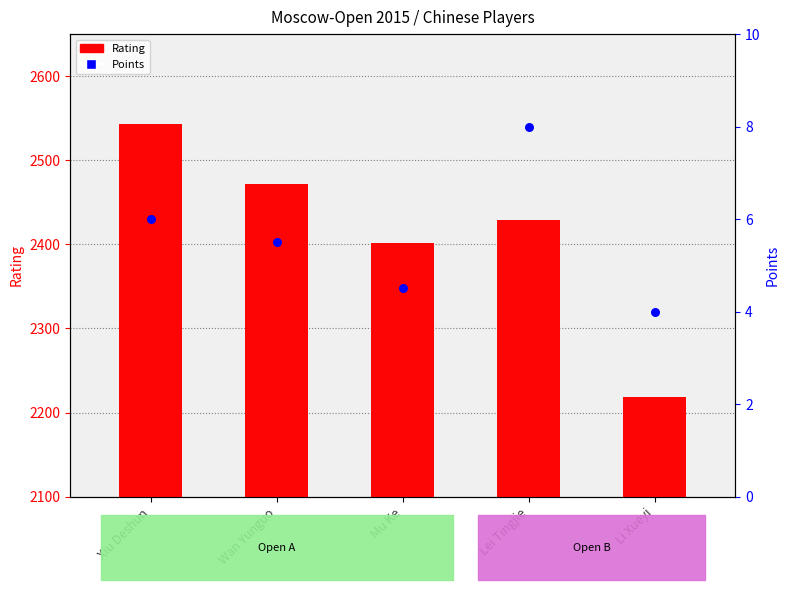

Is the value of Rating at Mu Ke greater than the value of Points at Mu Ke?

Yes